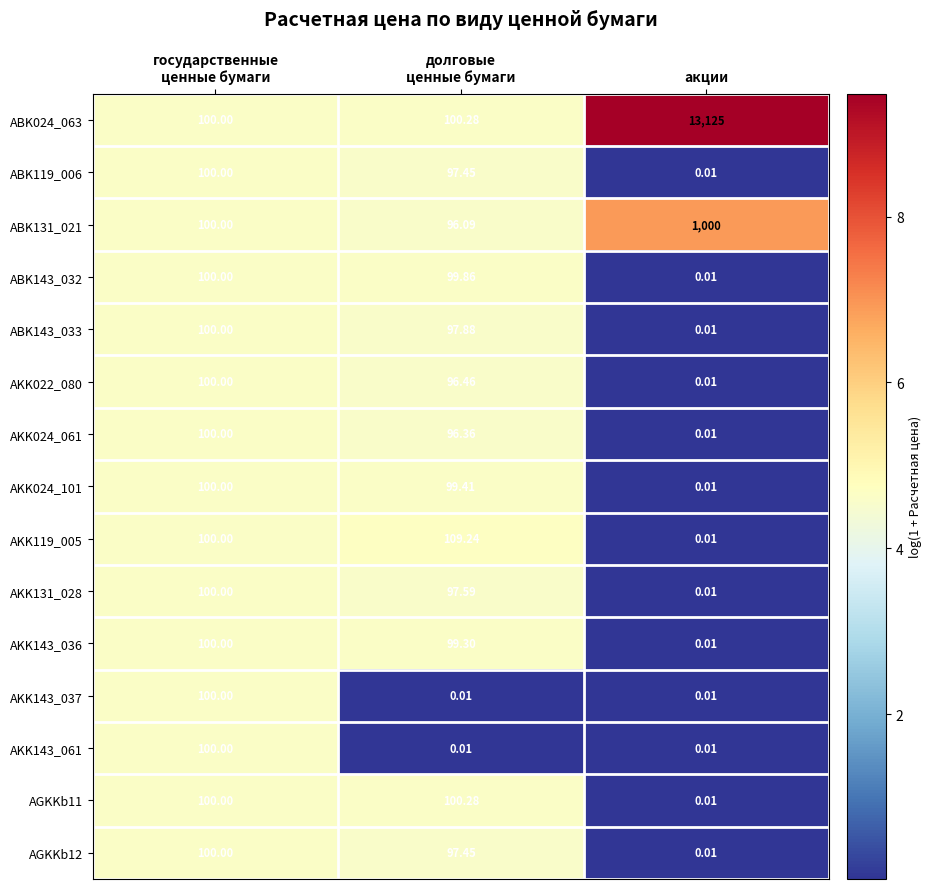

Which category has the highest value across all series?

акции